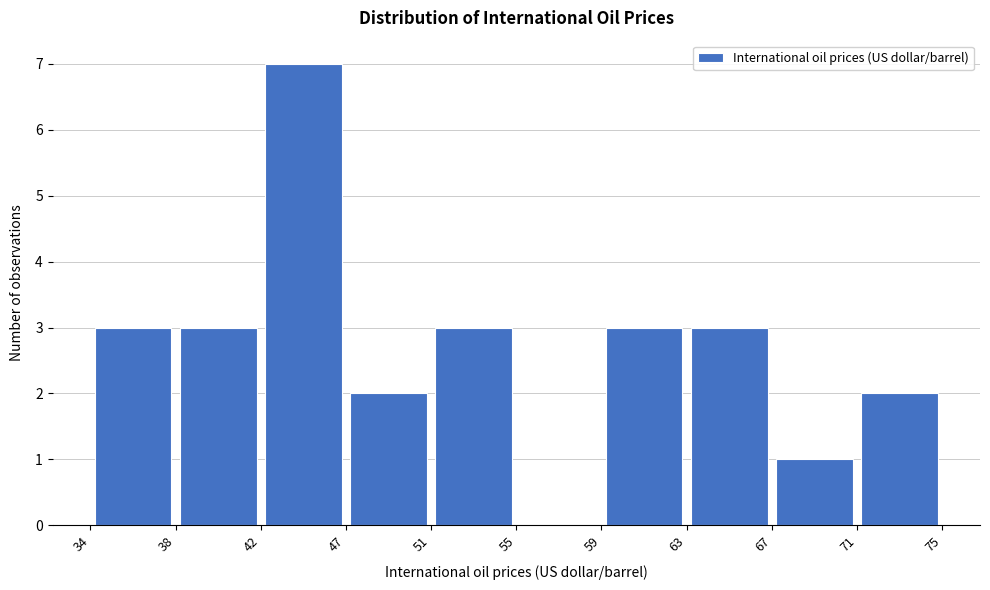

Reading left to right, list every bar in this chart as the range it spans on the x-axis followed by its height. The values are not printed on the chart, so give them approximately, as read against the axis.

34 to 38: 3
38 to 42: 3
42 to 47: 7
47 to 51: 2
51 to 55: 3
55 to 59: 0
59 to 63: 3
63 to 67: 3
67 to 71: 1
71 to 75: 2